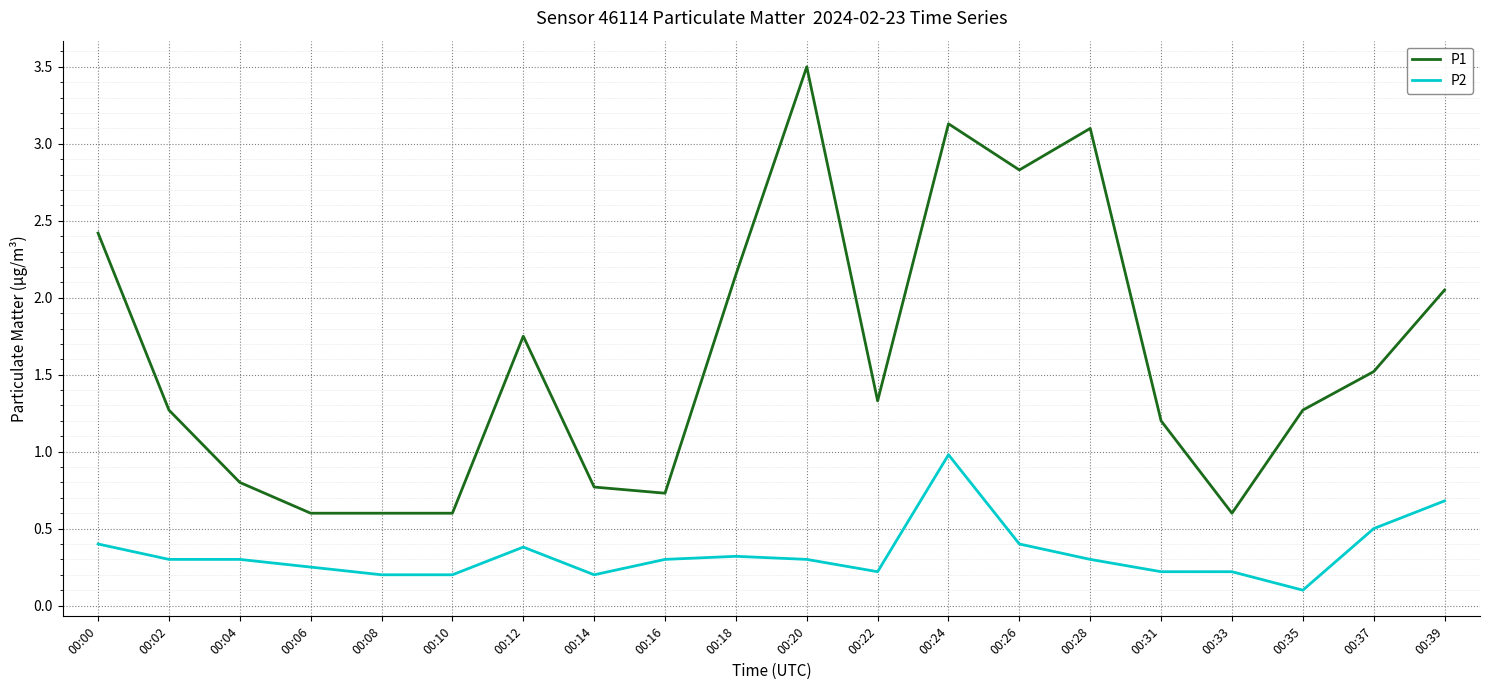

Which series changed the most between 00:06 and 00:24?

P1